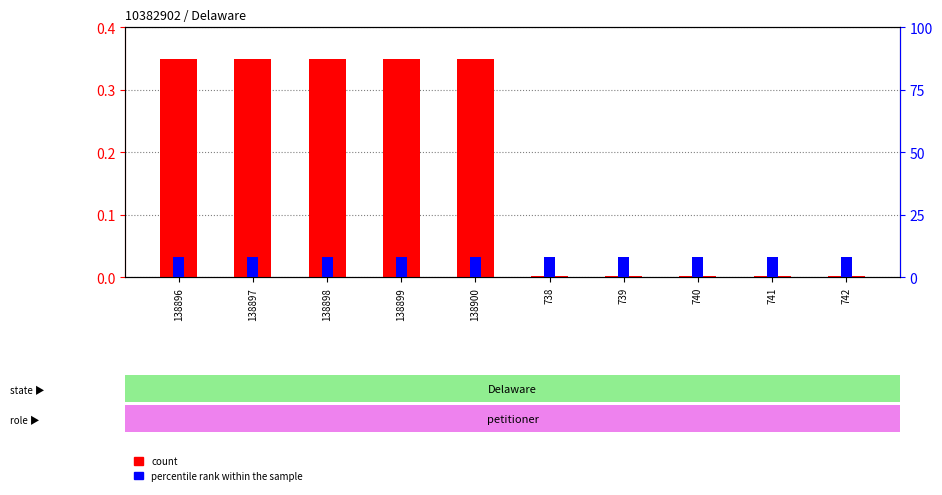

What value does the count series have at 138899?

0.3